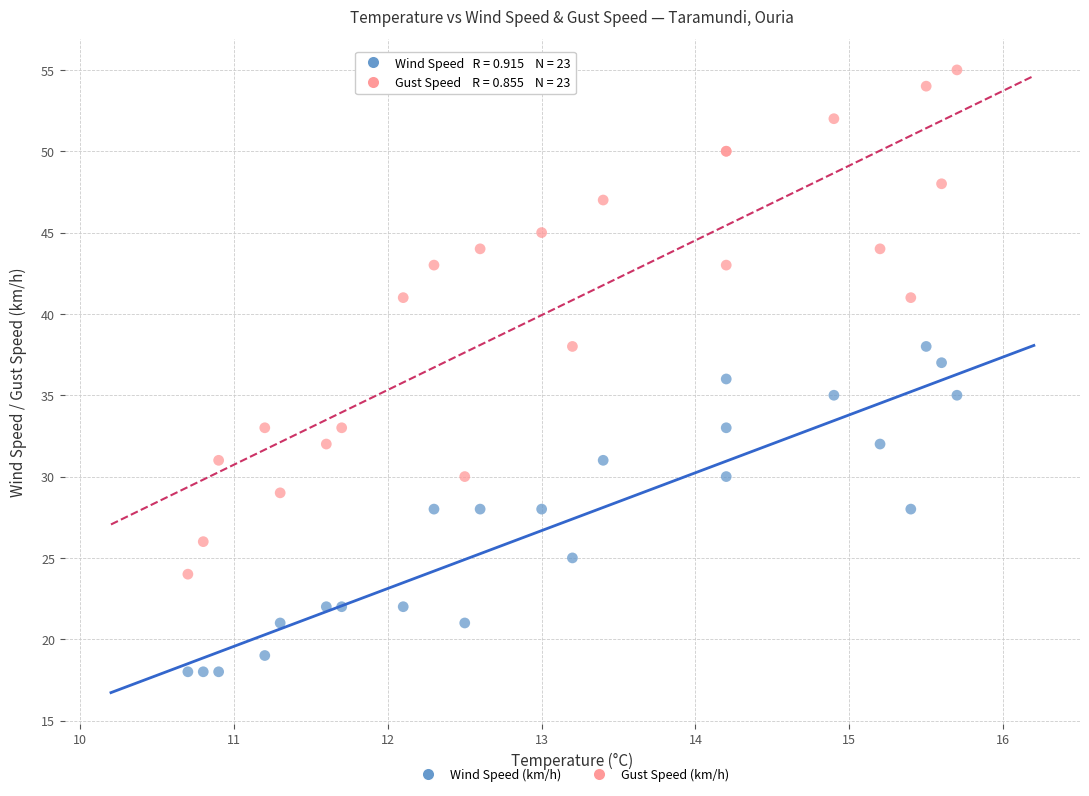

Which series contains the lowest Y value?

Wind Speed (km/h)